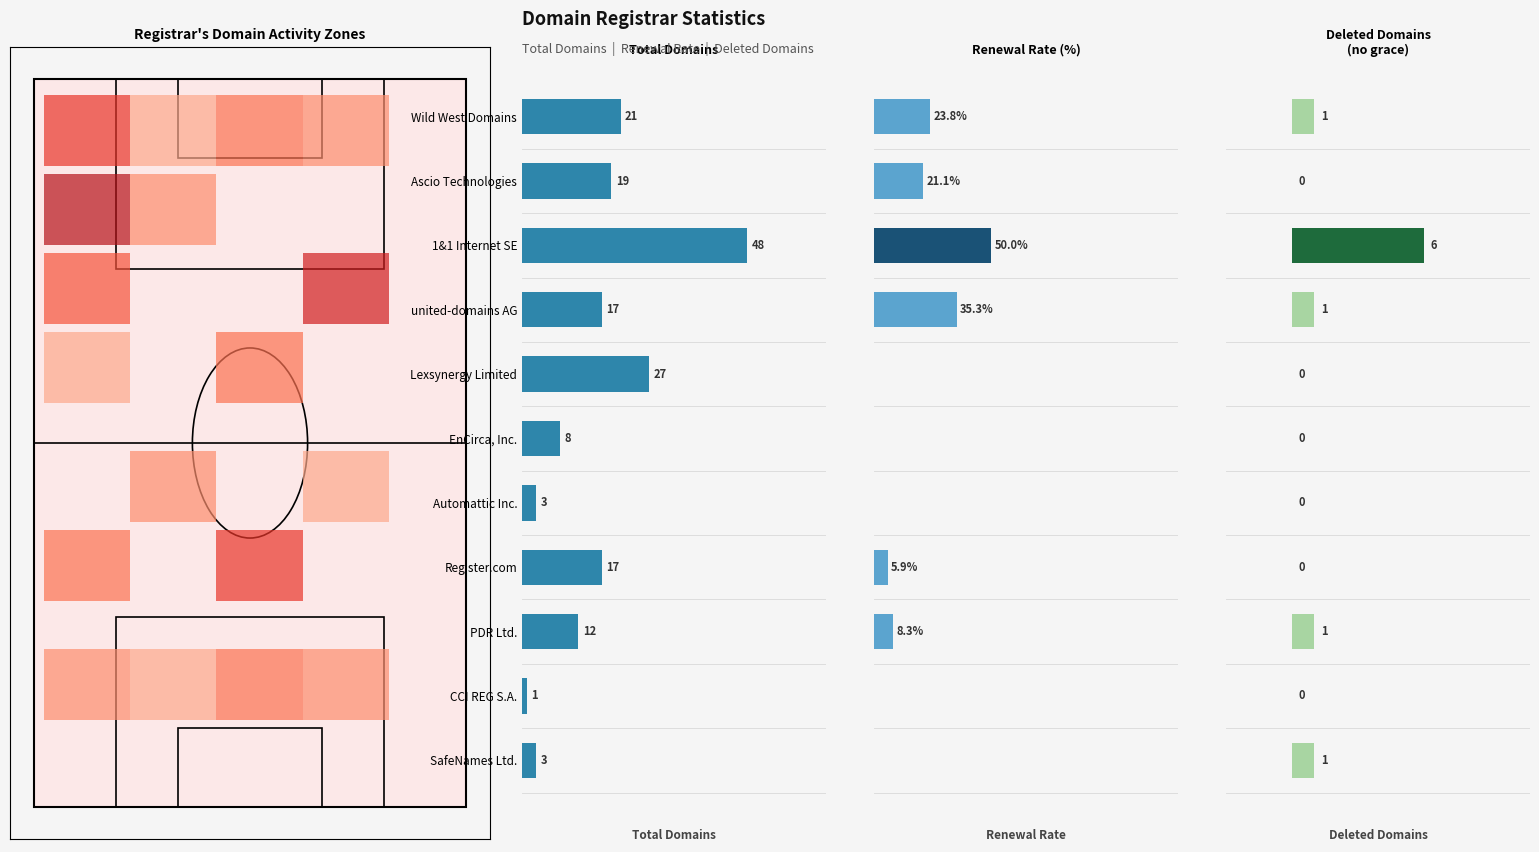

What is the sum of all net-renews-1-yr % values?

144.4